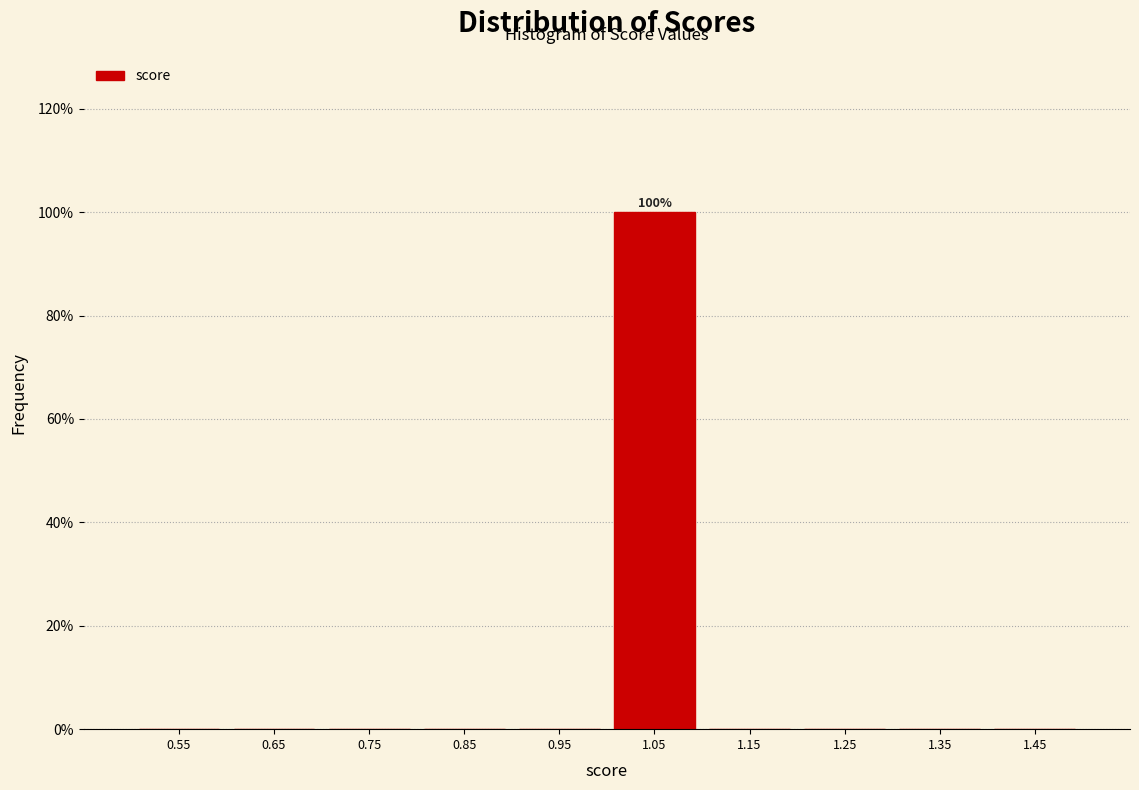

Over which range of the x-axis is the bar tallest?

1.0 to 1.1